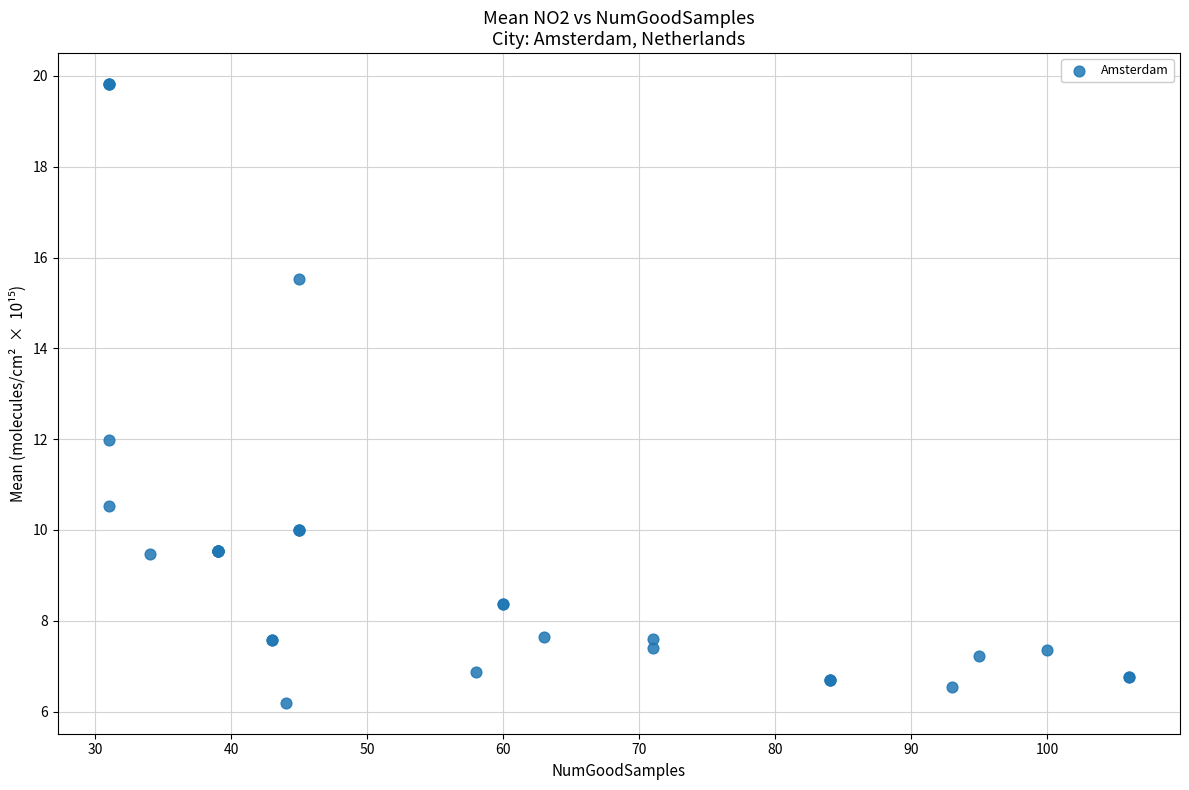

What Y value in the scatter plot is closest to 13?

12.0